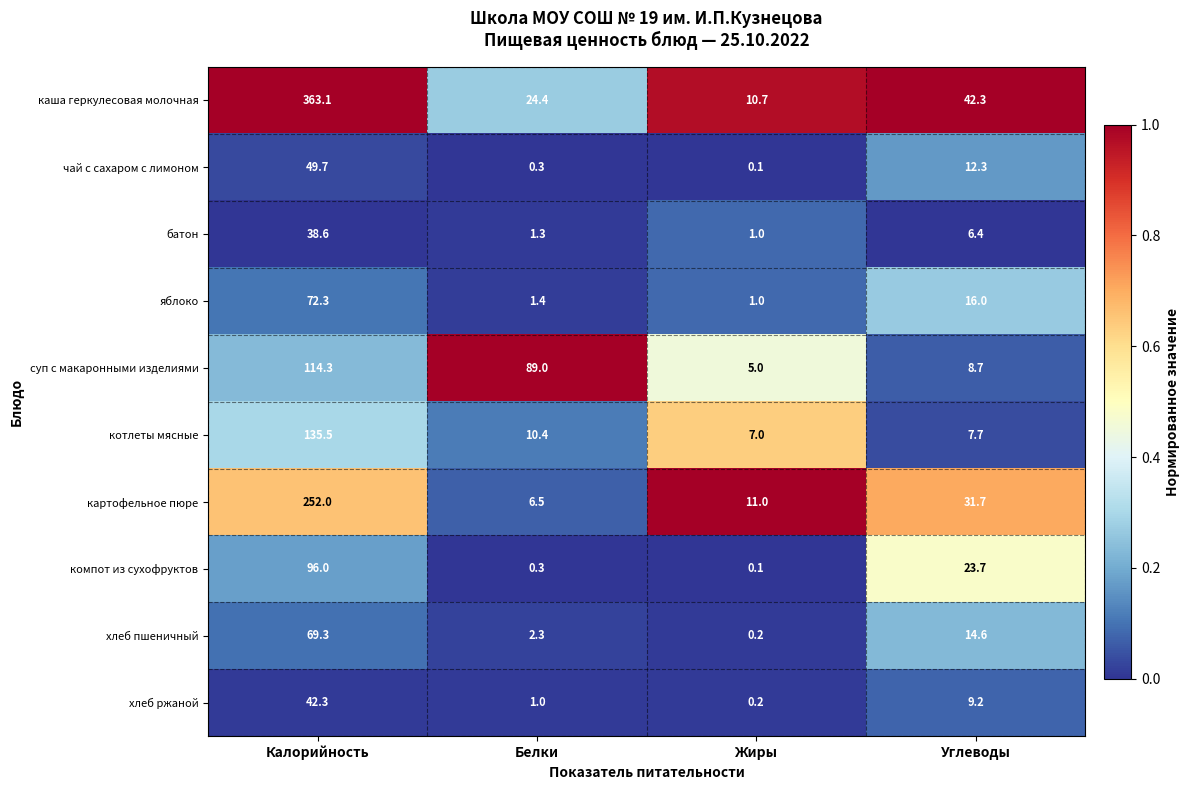

The компот из сухофруктов series shows 23.7 at Углеводы. True or false?

True